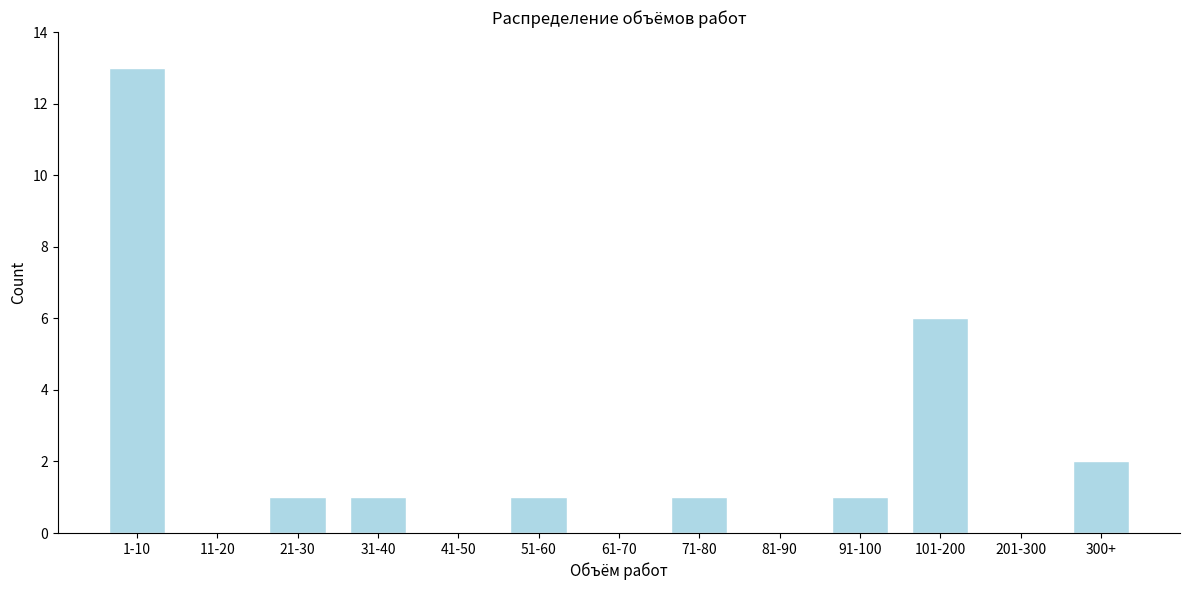

Reading left to right, transcribe all the data shown in this chart.

1-10=13	11-20=0	21-30=1	31-40=1	41-50=0	51-60=1	61-70=0	71-80=1	81-90=0	91-100=1	101-200=6	201-300=0	300+=2